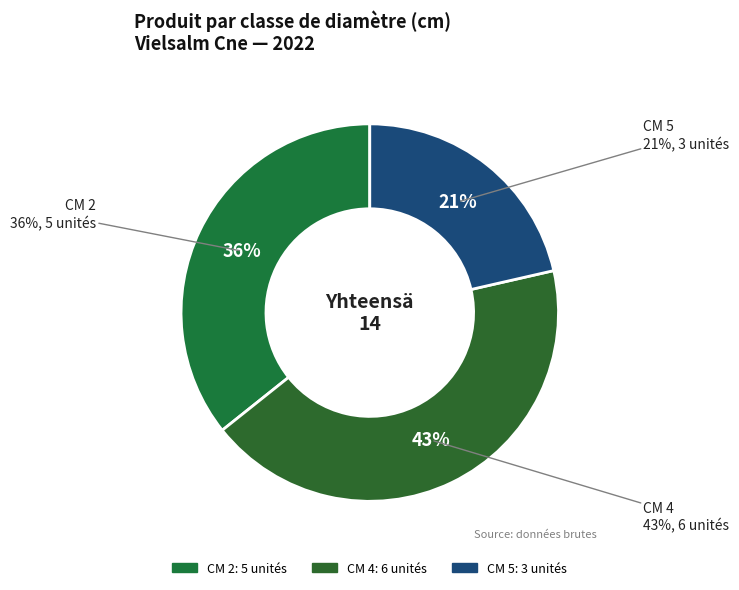

To the nearest percent, what is the combined percentage of 2 and 5?

57%